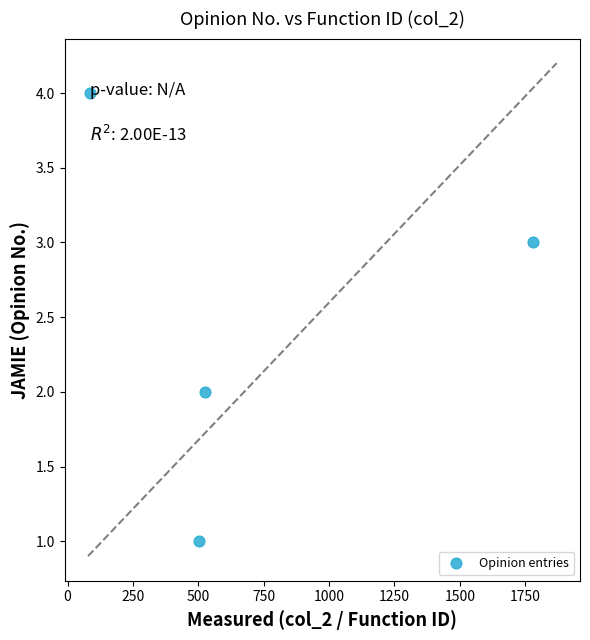

What is the range of Y values (max minus min)?

3